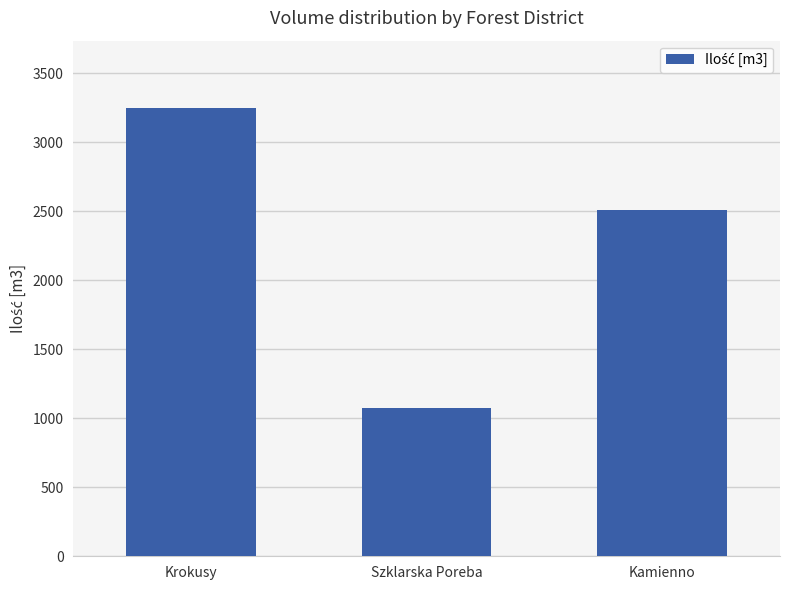

The value at Szklarska Poreba is 1077. True or false?

True